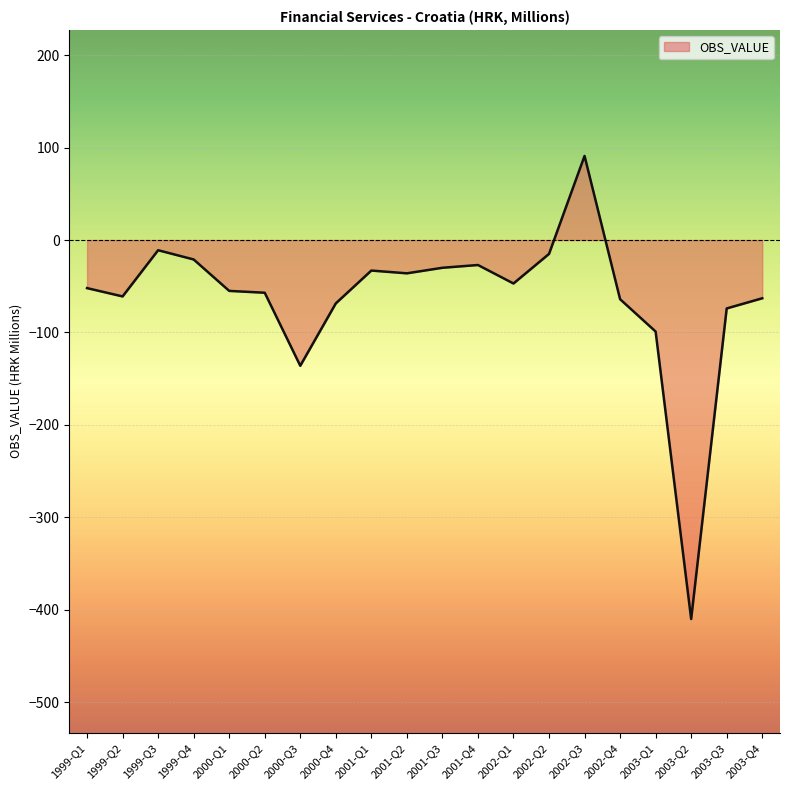

What is the change in value from 1999-Q4 to 2000-Q4?

-47.5